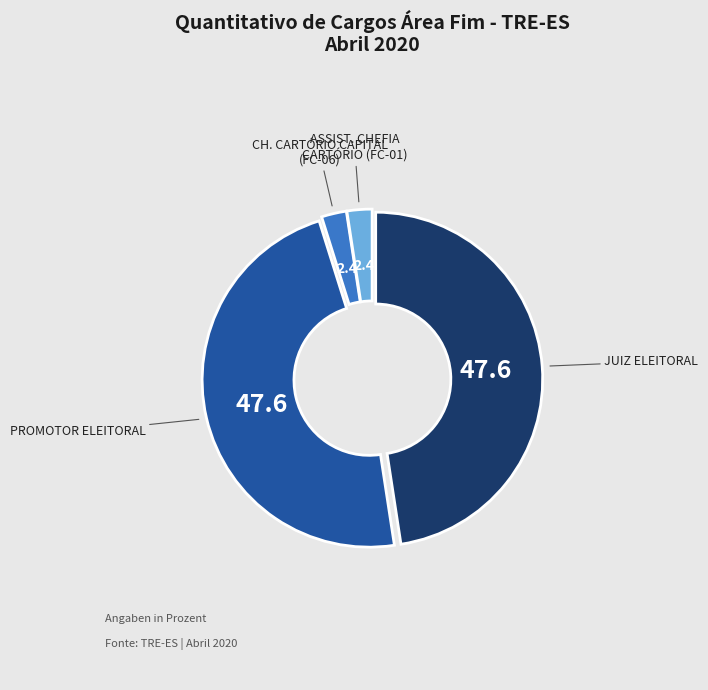

How many segments does this pie chart have?

4